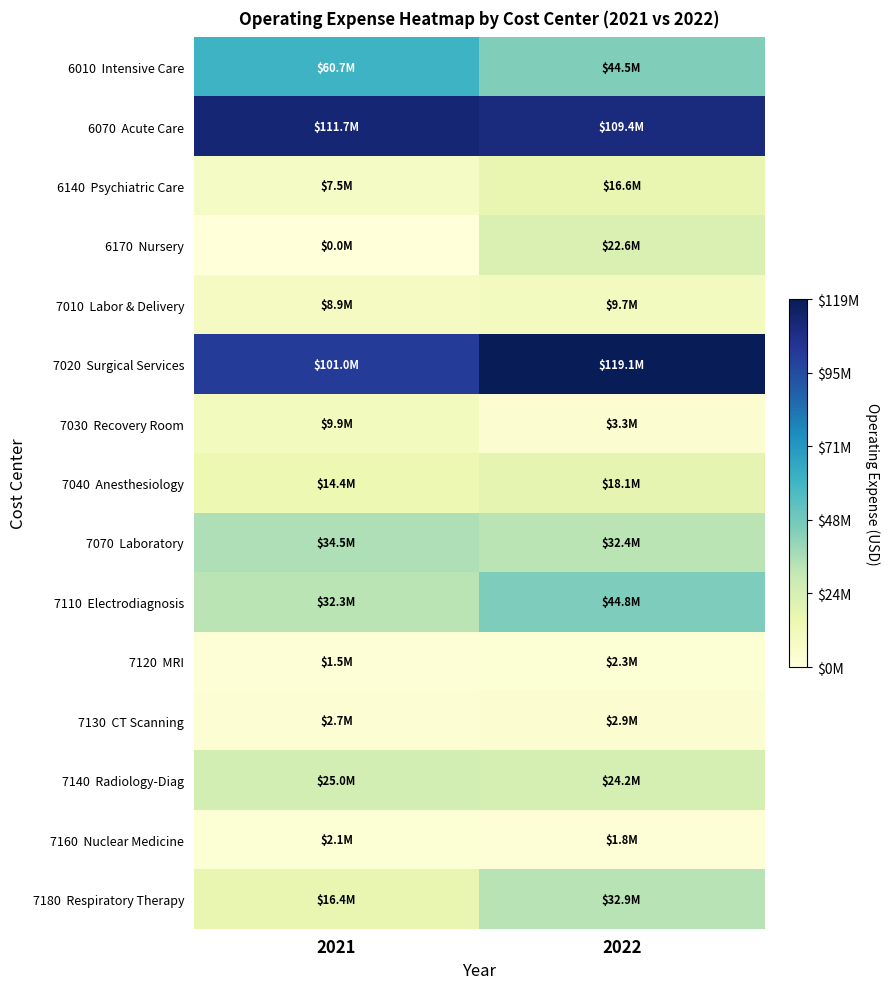

Which category has the highest value across all series?

2022